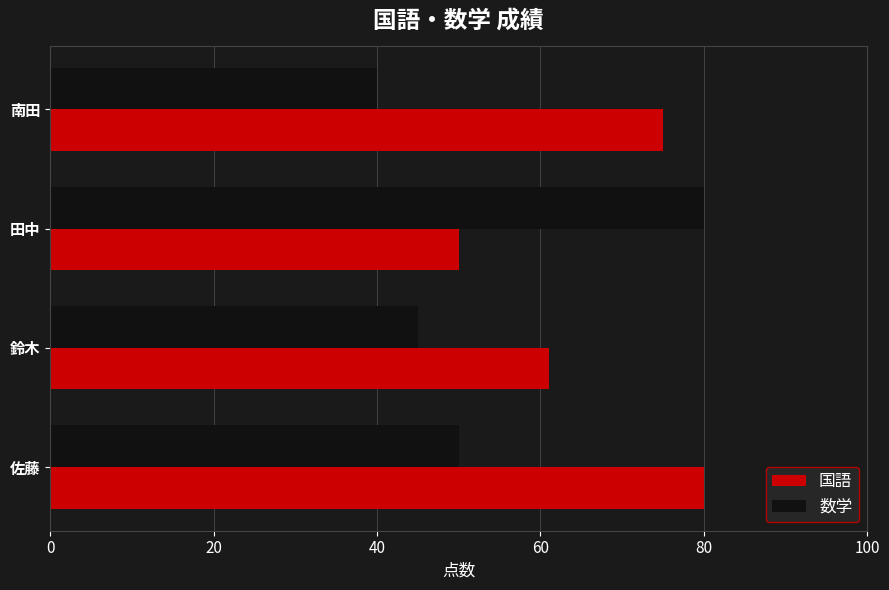

At how many categories does at least one series exceed 59?

4